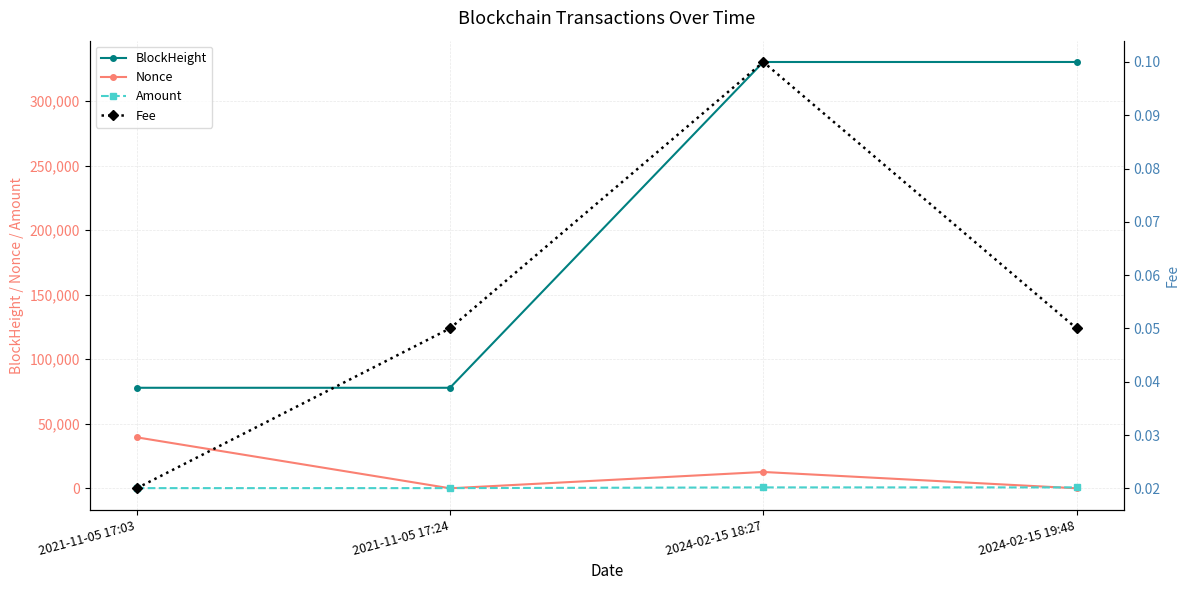

Reading right to left, transcribe all the data shown in this chart.

BlockHeight: 2024-02-15 19:48=330438.0	2024-02-15 18:27=330422.0	2021-11-05 17:24=77909.0	2021-11-05 17:03=77905.0
Nonce: 2024-02-15 19:48=1.0	2024-02-15 18:27=12653.0	2021-11-05 17:24=0.0	2021-11-05 17:03=39512.0
Amount: 2024-02-15 19:48=692.5	2024-02-15 18:27=692.5	2021-11-05 17:24=128.9	2021-11-05 17:03=130.0
Fee: 2024-02-15 19:48=0.1	2024-02-15 18:27=0.1	2021-11-05 17:24=0.1	2021-11-05 17:03=0.0